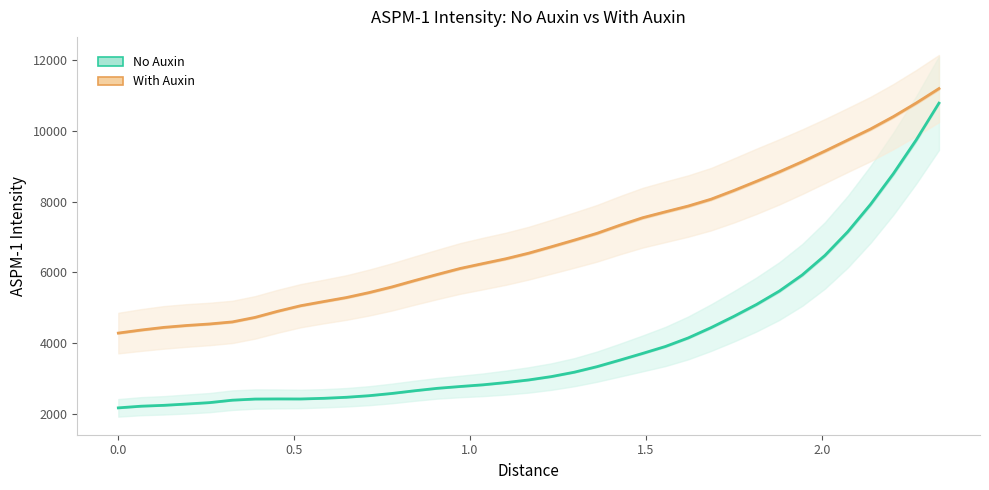

Is it true that No Auxin (Estimate) equals 15110.3 at 35?

False